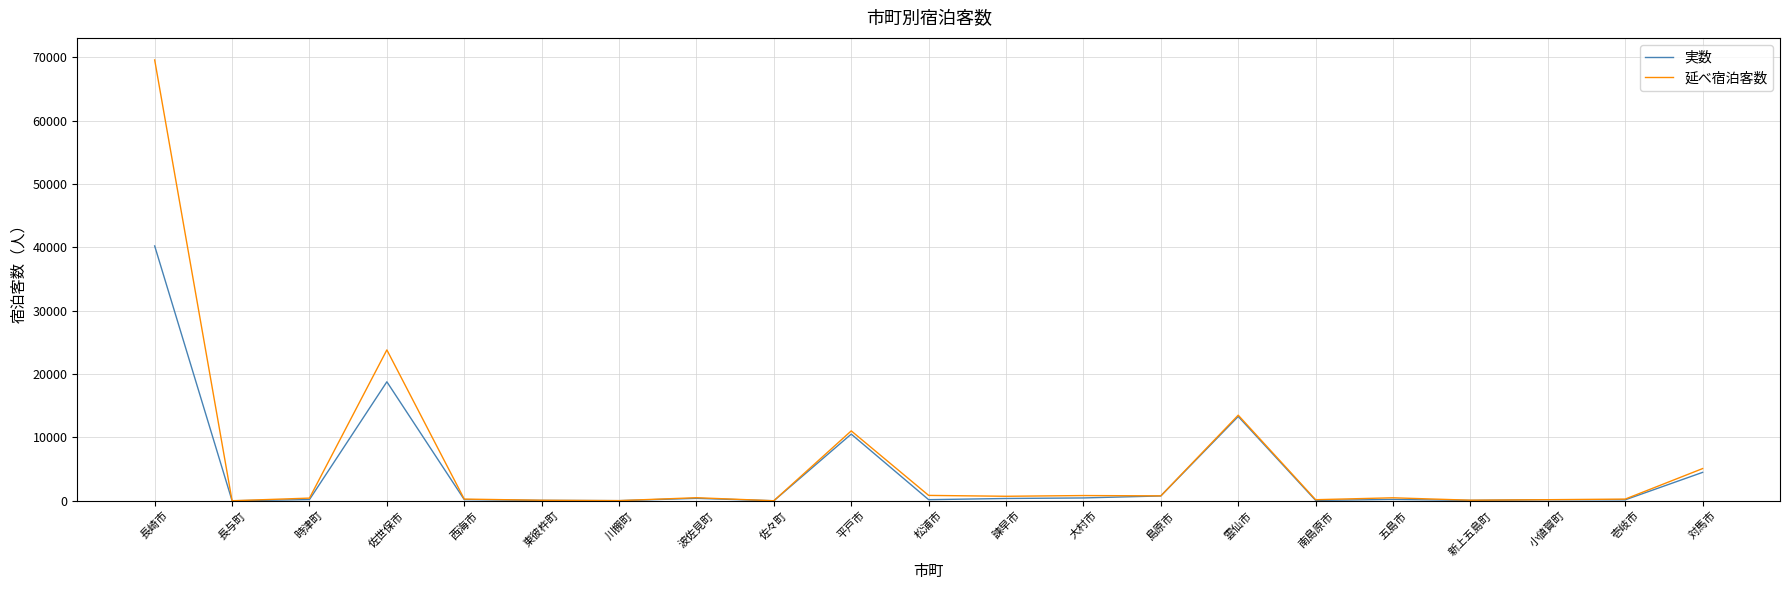

What is the greatest value displayed?

69563